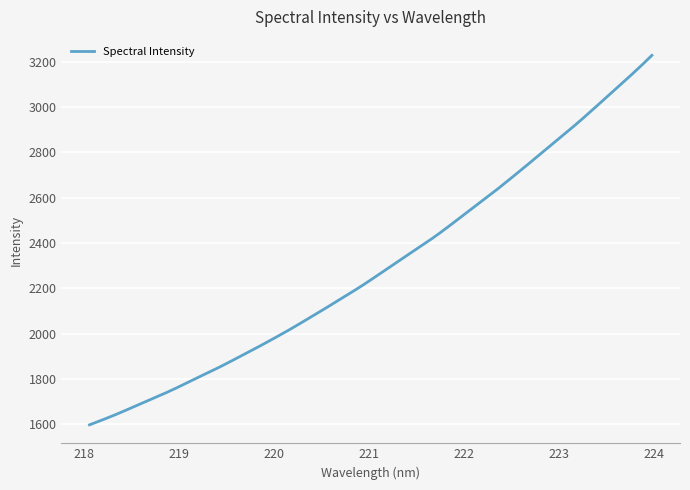

What is the smallest value displayed?

1597.8